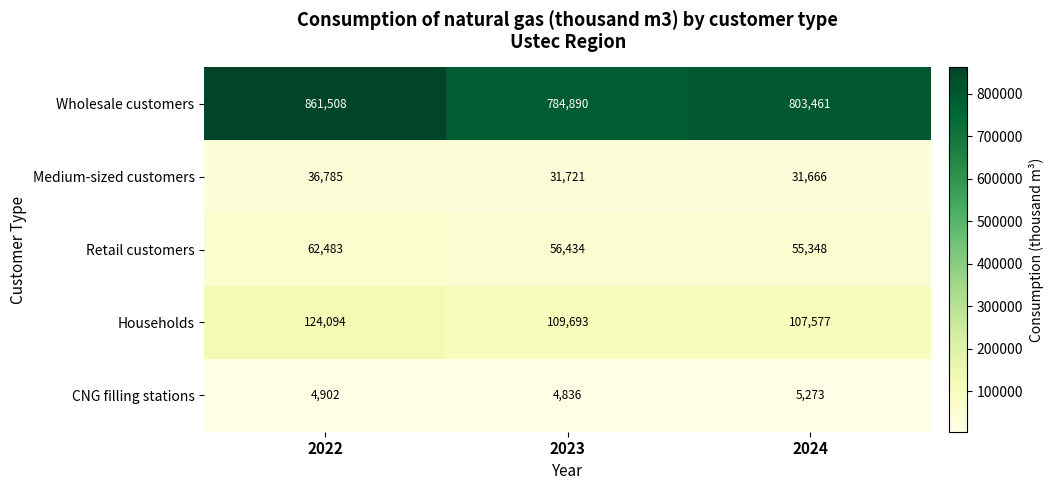

Rank the categories by Wholesale customers value from lowest to highest.

2023, 2024, 2022